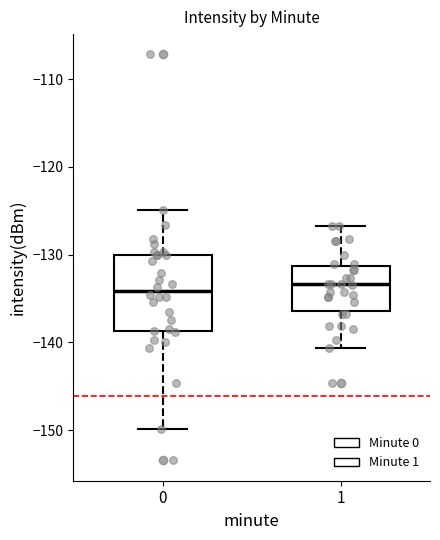

Reading left to right, read every box against the y-axis: the position of its median line, the range the box covers, and the ends of its whiskers. The values are not printed on the chart, so give them approximately, as read against the axis.

0: median -134, box -139 to -130, whiskers -150 to -125
1: median -133, box -136 to -131, whiskers -141 to -127